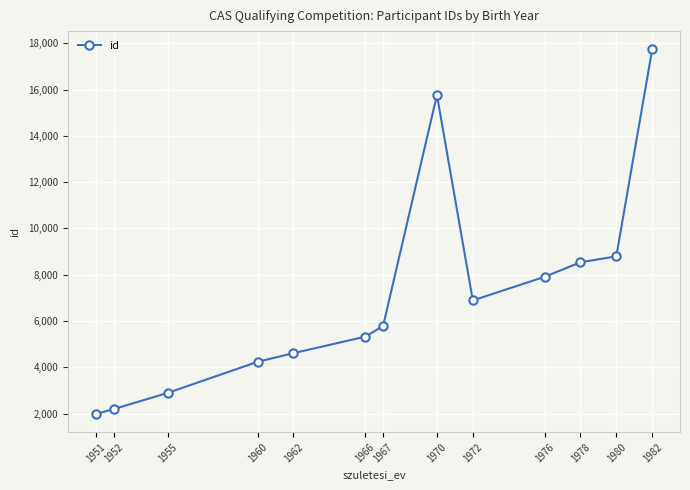

Read the value at 1978.

8537